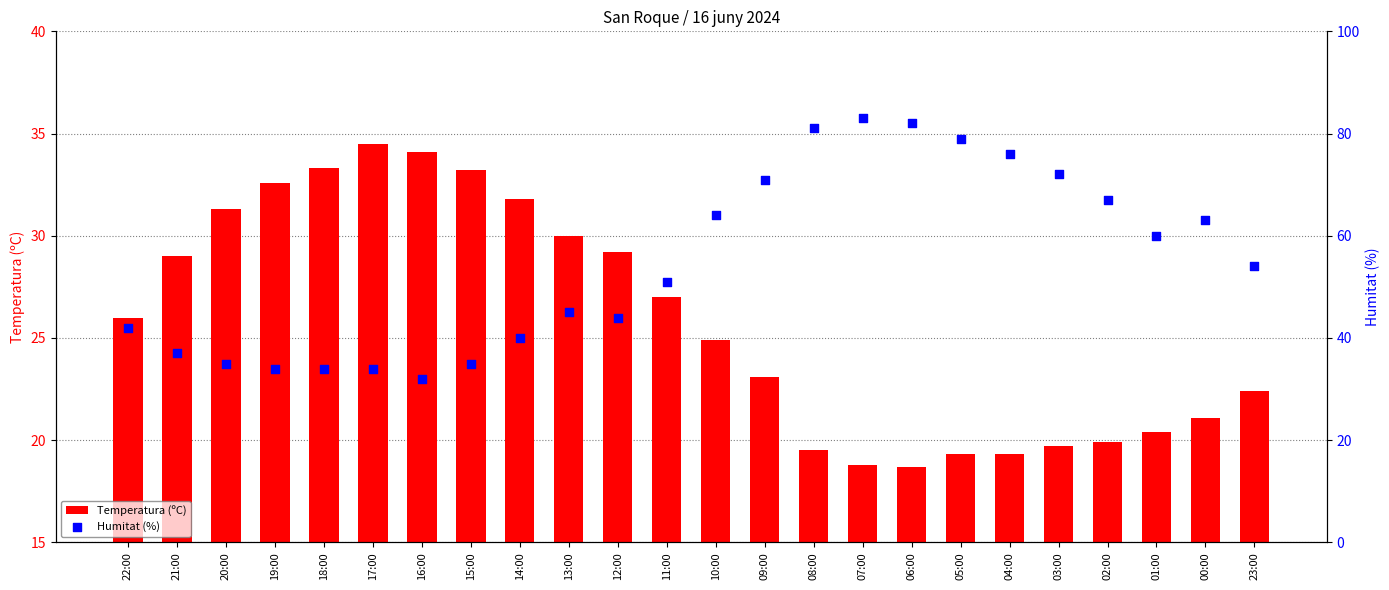

Which series has the widest spread of Y values?

Humitat (%)